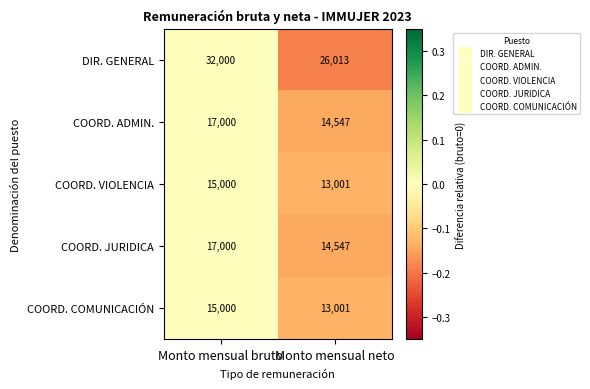

What is the difference between the maximum and minimum values in the COORD. JURIDICA series?

2453